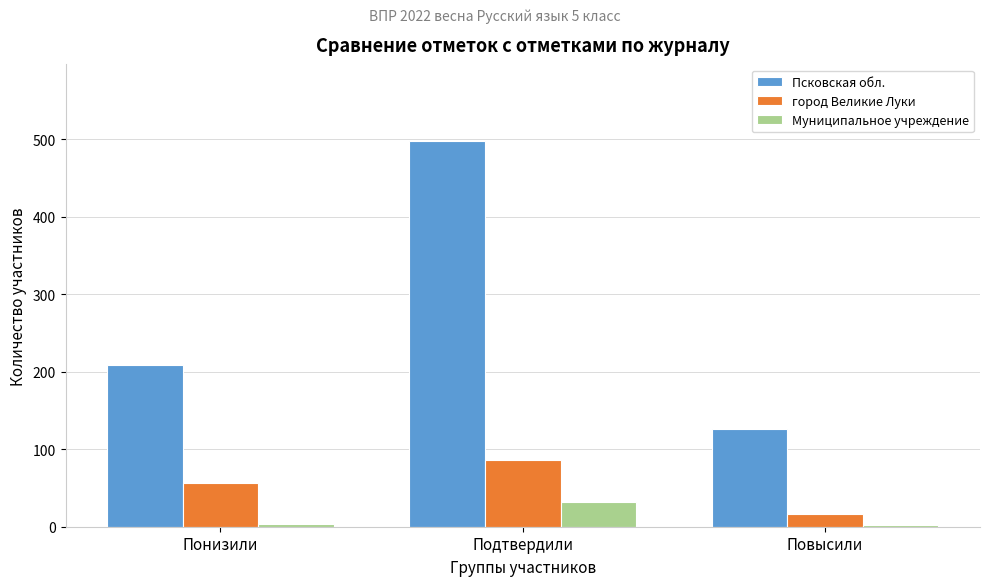

List the series in order of their peak value, lowest first.

Муниципальное учреждение, город Великие Луки, Псковская обл.